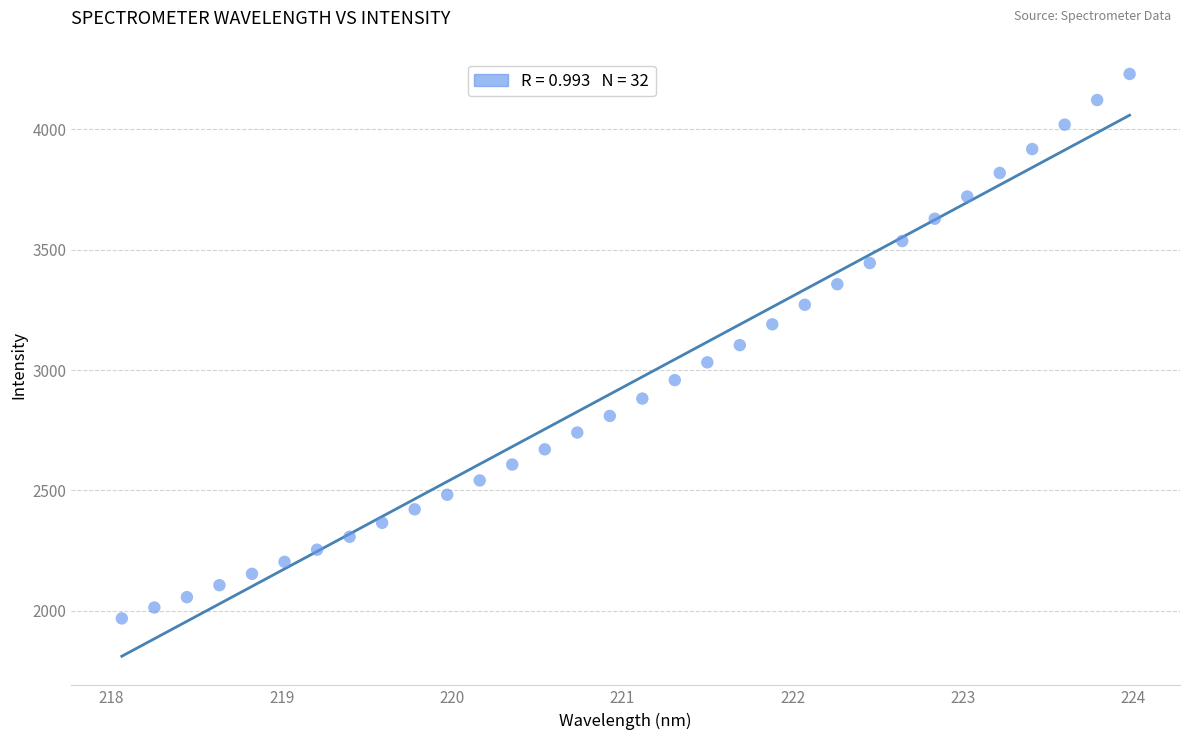

What is the range of Y values (max minus min)?

2260.7